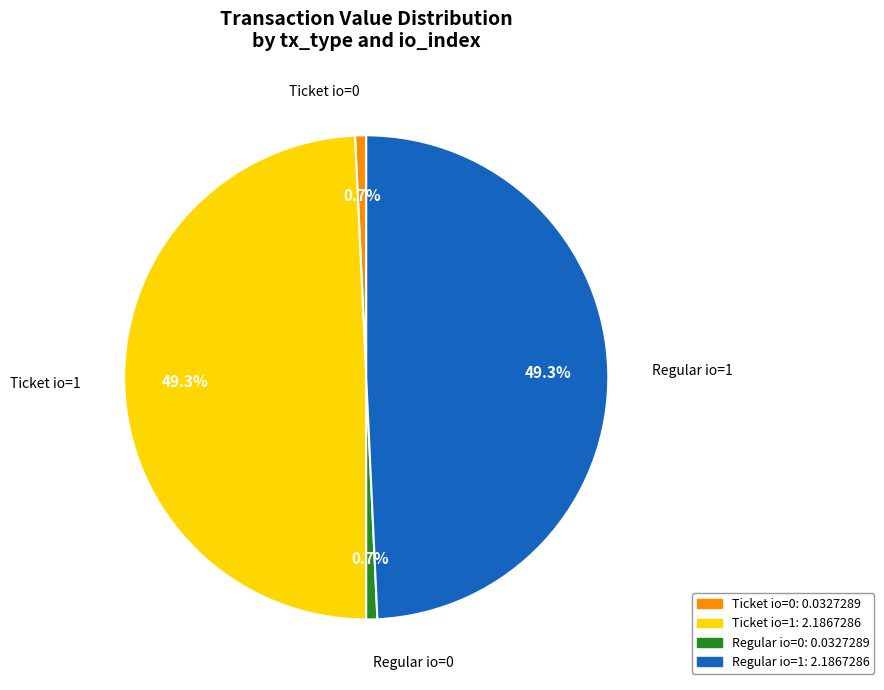

To the nearest percent, what is the average slice percentage?

25%